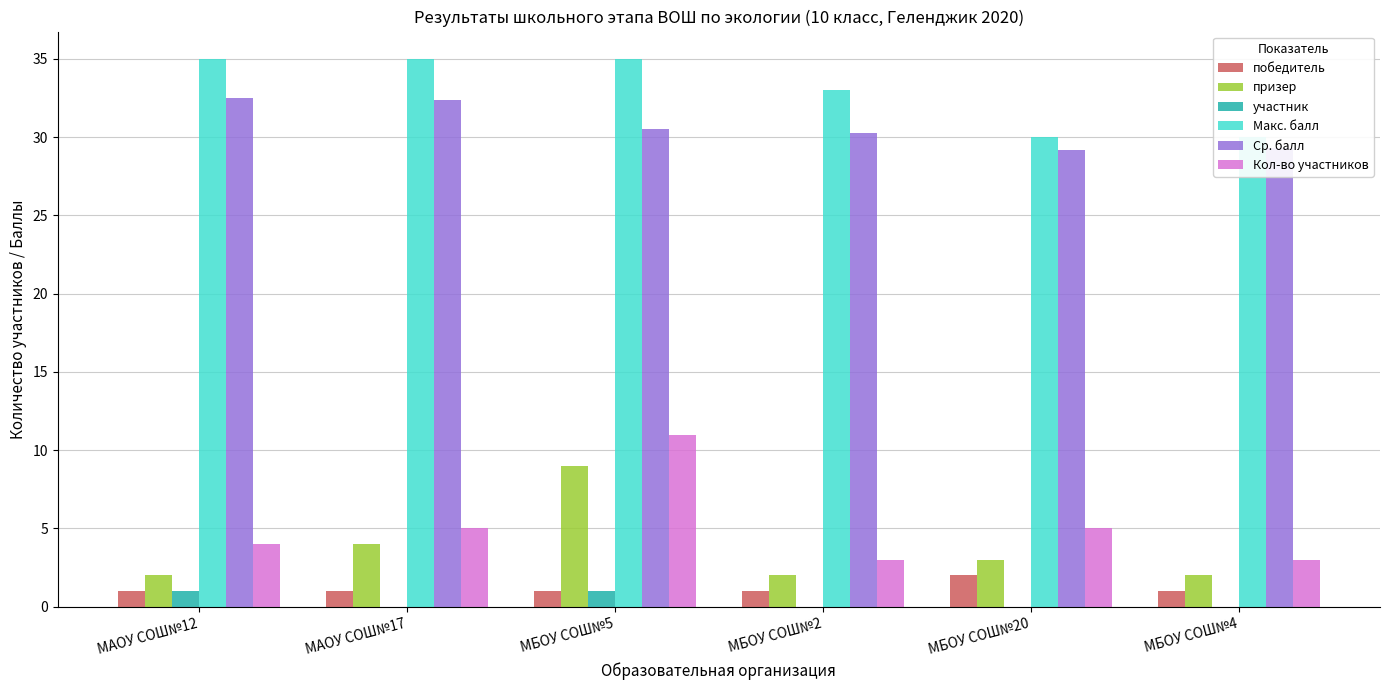

Rank the series by their maximum value, from lowest to highest.

участник, победитель, призер, Кол-во участников, Ср. балл, Макс. балл